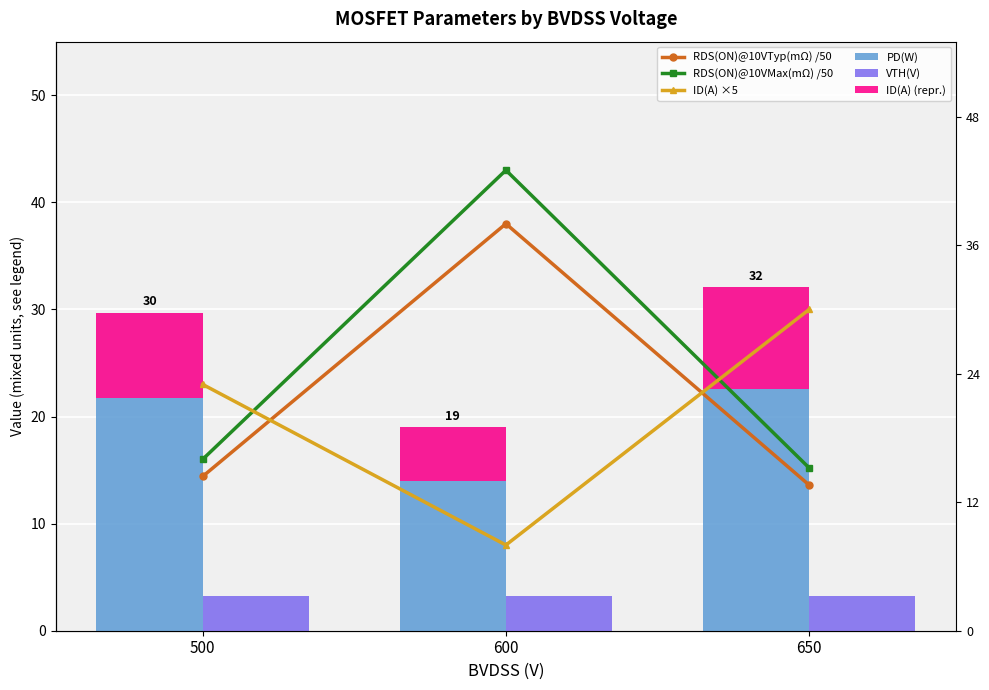

How many bars are there in total?

18